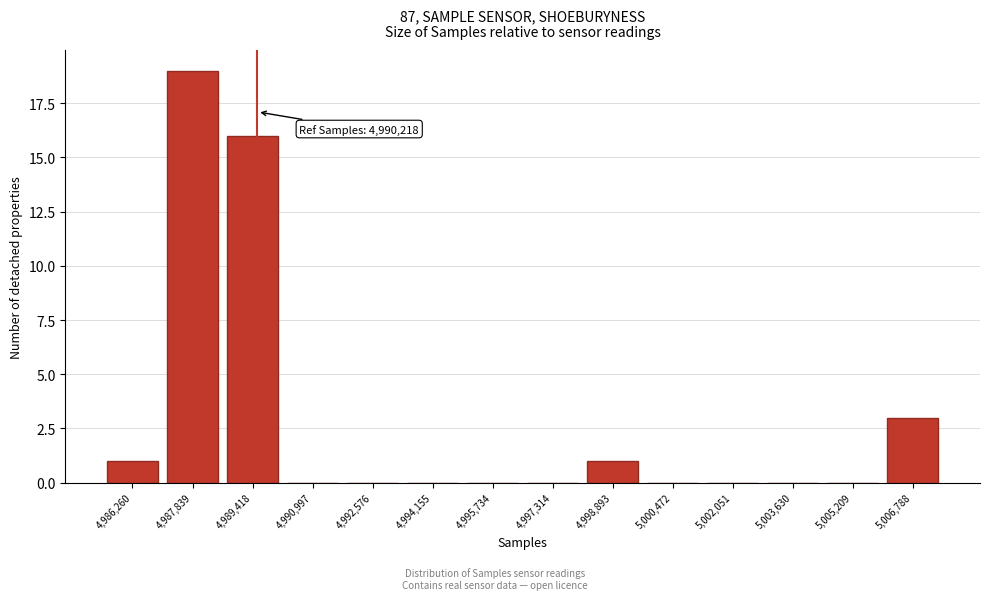

Reading left to right, transcribe all the data shown in this chart.

4,986,260=1	4,987,839=19	4,989,418=16	4,990,997=0	4,992,576=0	4,994,155=0	4,995,734=0	4,997,314=0	4,998,893=1	5,000,472=0	5,002,051=0	5,003,630=0	5,005,209=0	5,006,788=3